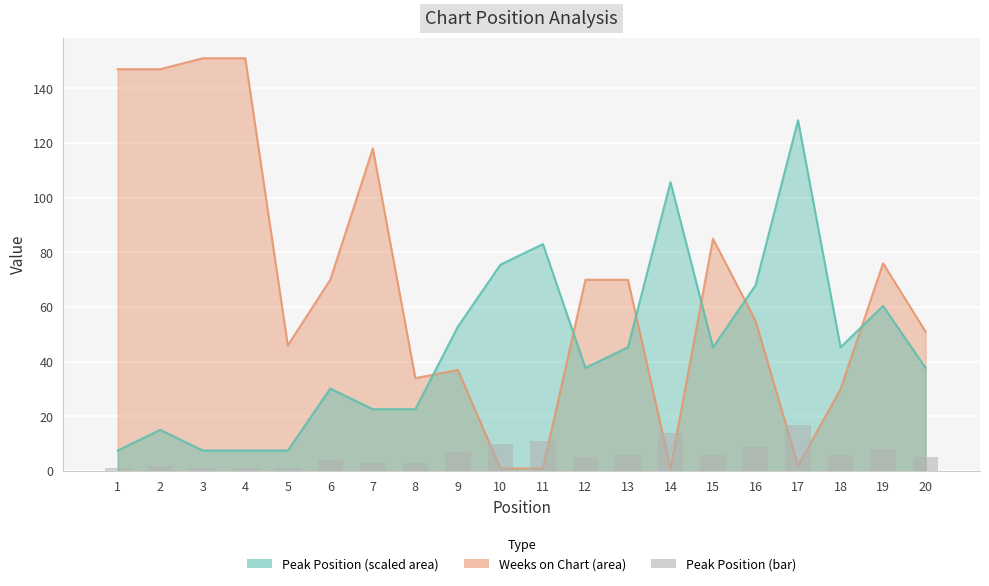

How many data points are less than 6?

10